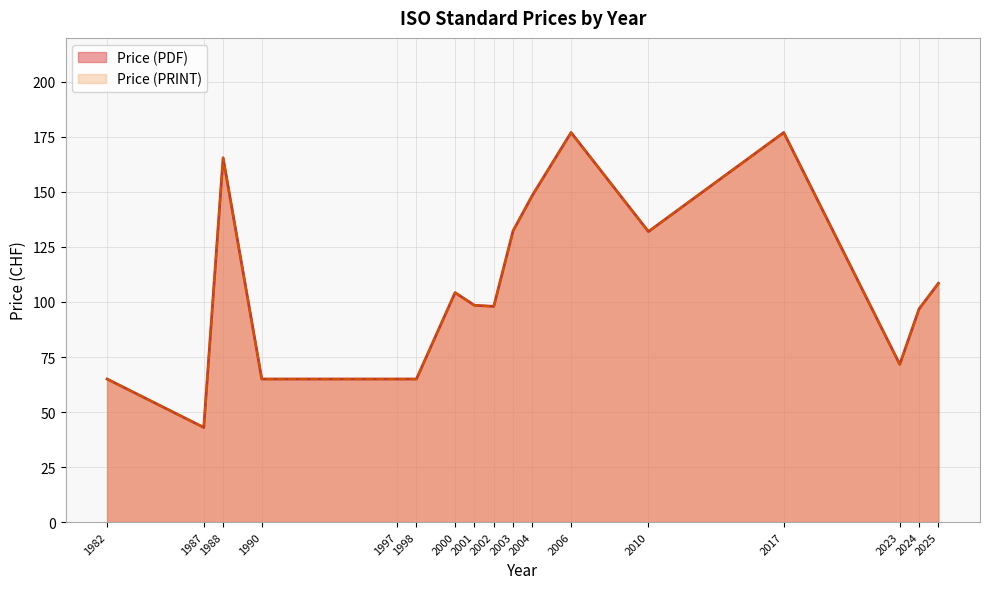

How many distinct data groups are displayed?

2